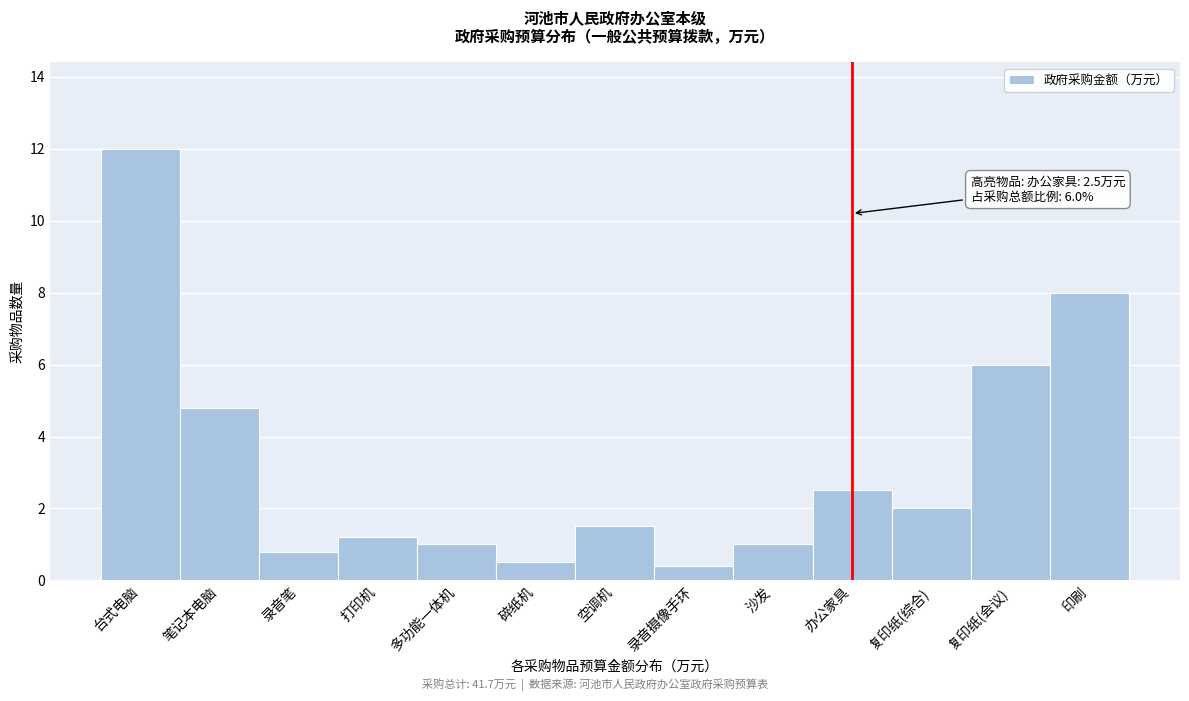

Reading left to right, transcribe all the data shown in this chart.

台式电脑=12.0	笔记本电脑=4.8	录音笔=0.8	打印机=1.2	多功能一体机=1.0	碎纸机=0.5	空调机=1.5	录音摄像手环=0.4	沙发=1.0	办公家具=2.5	复印纸(综合)=2.0	复印纸(会议)=6.0	印刷=8.0